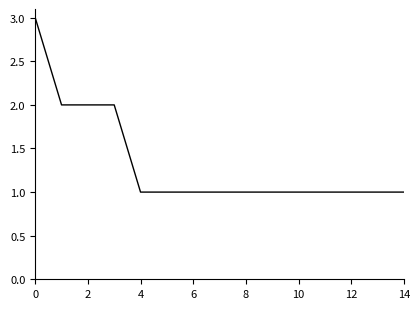

What is the greatest value displayed?

3